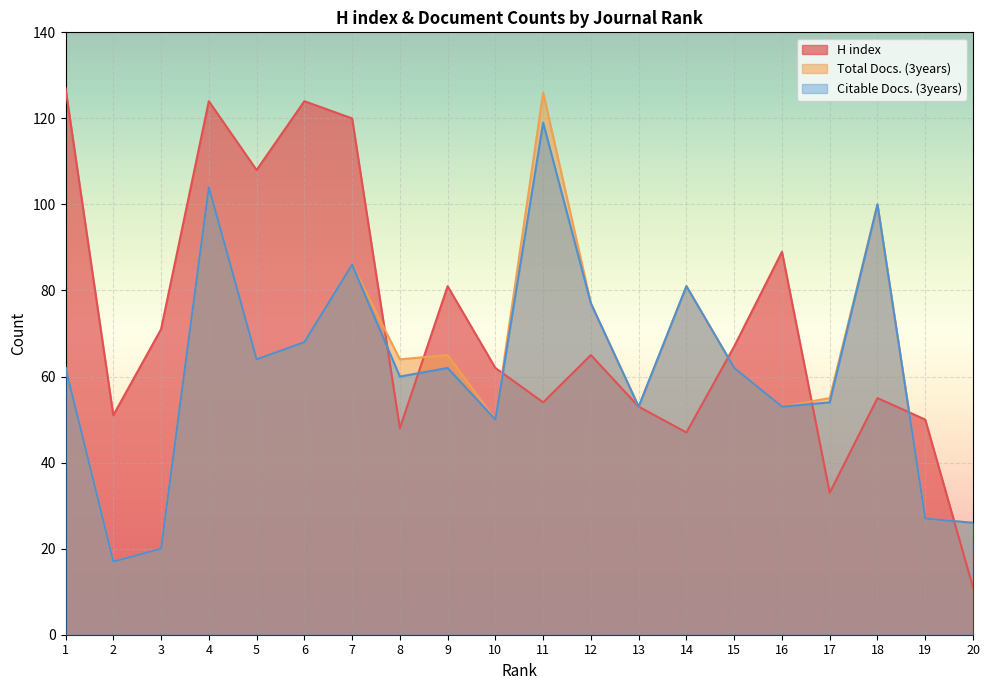

What is the highest value of the H index series?

127